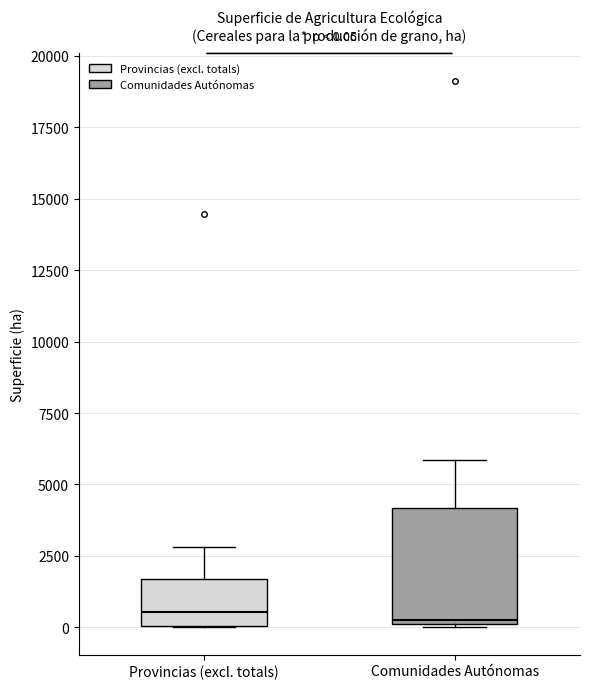

Which box is the tallest, from its lower edge to its upper edge?

Comunidades Autónomas